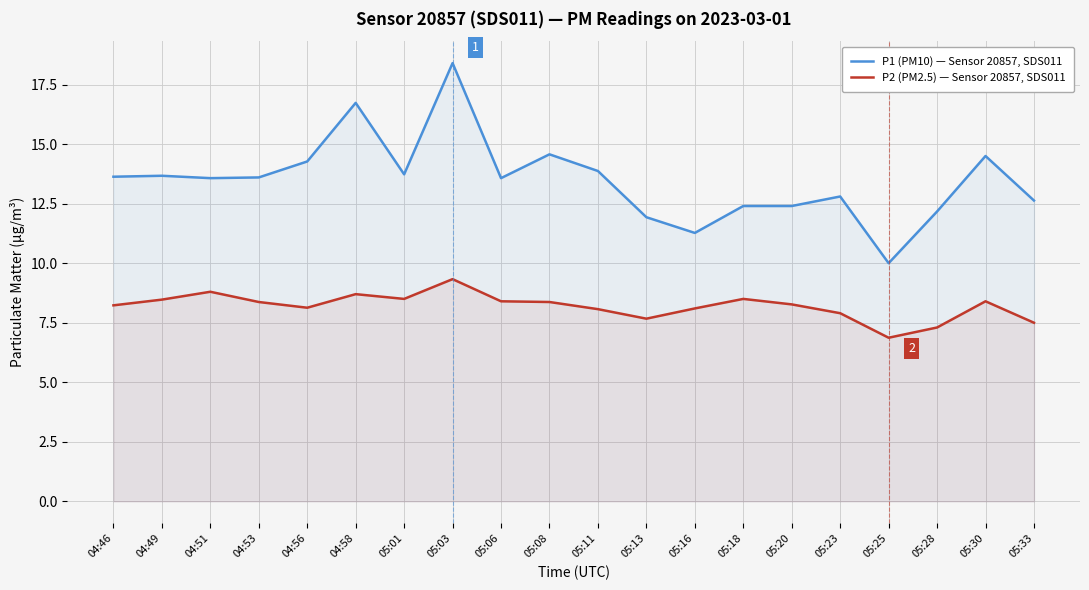

True or false: P1 (PM10) — Sensor 20857, SDS011 has a value of 19.1 at 05:06.

False